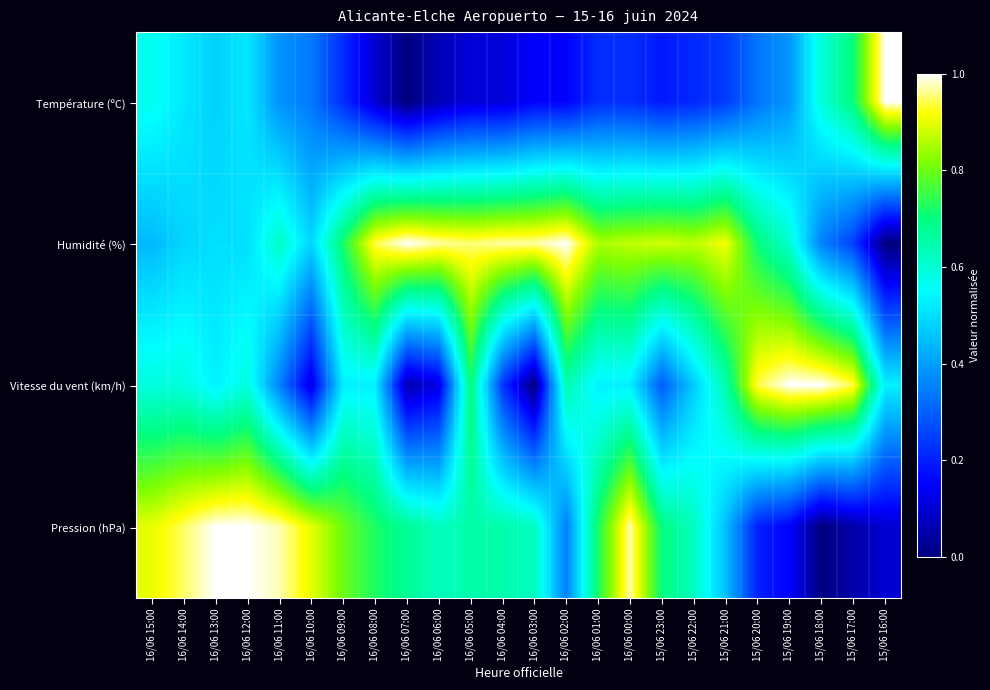

What is the spread (max minus min) of values at 16/06 10:00?

0.8